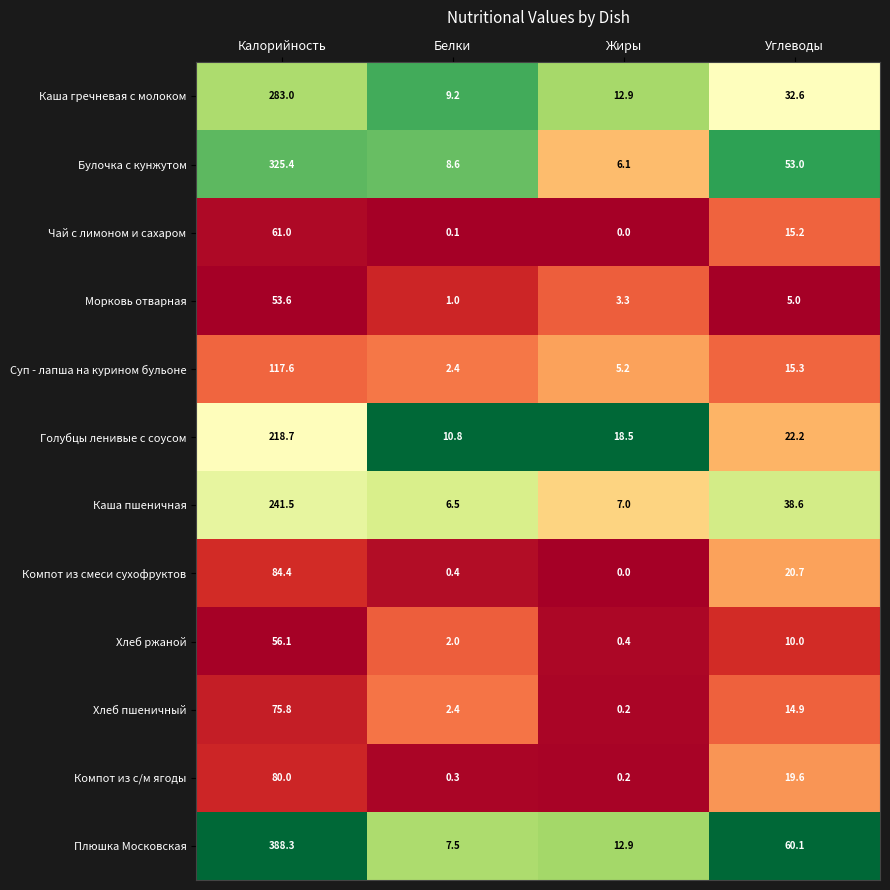

What is the total value across all series at Углеводы?

307.2